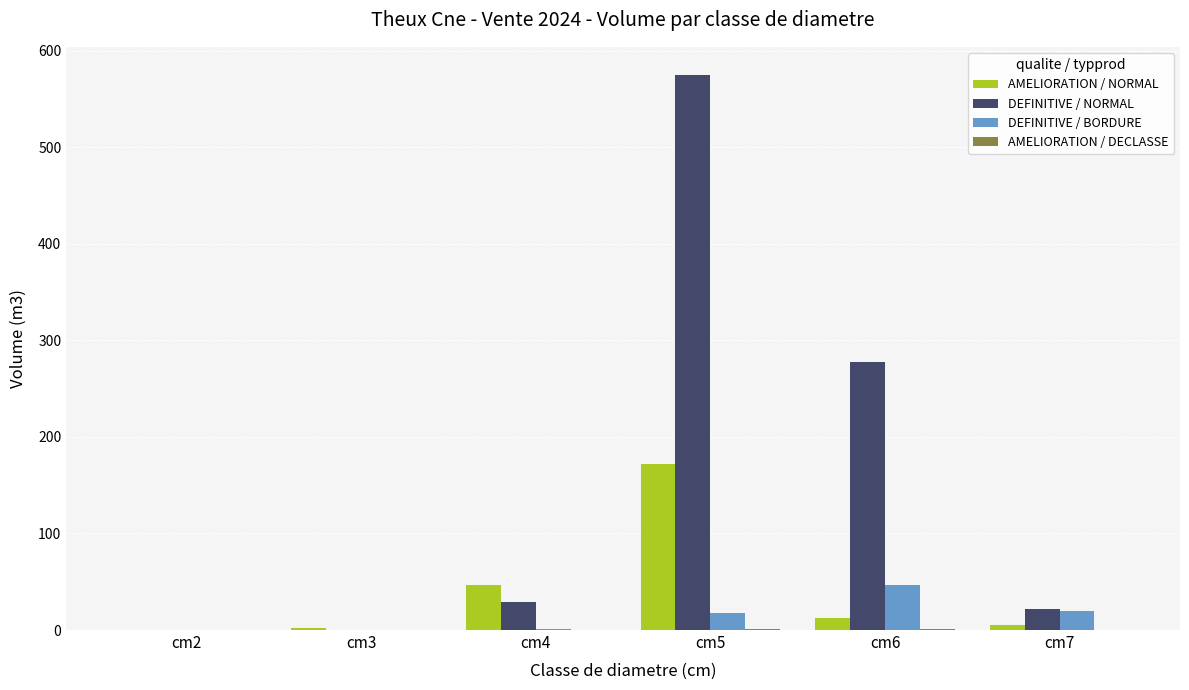

How many categories are shown in the chart?

6